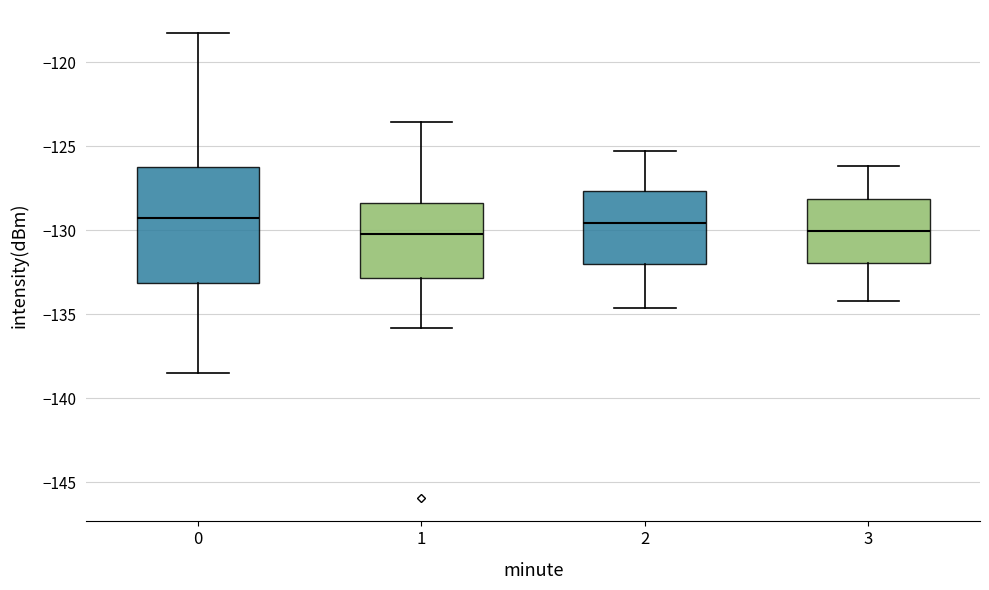

Where is the lower edge of the box at x = 2 on the y-axis? The values are not printed on the chart, so give them approximately, as read against the axis.

-132.0